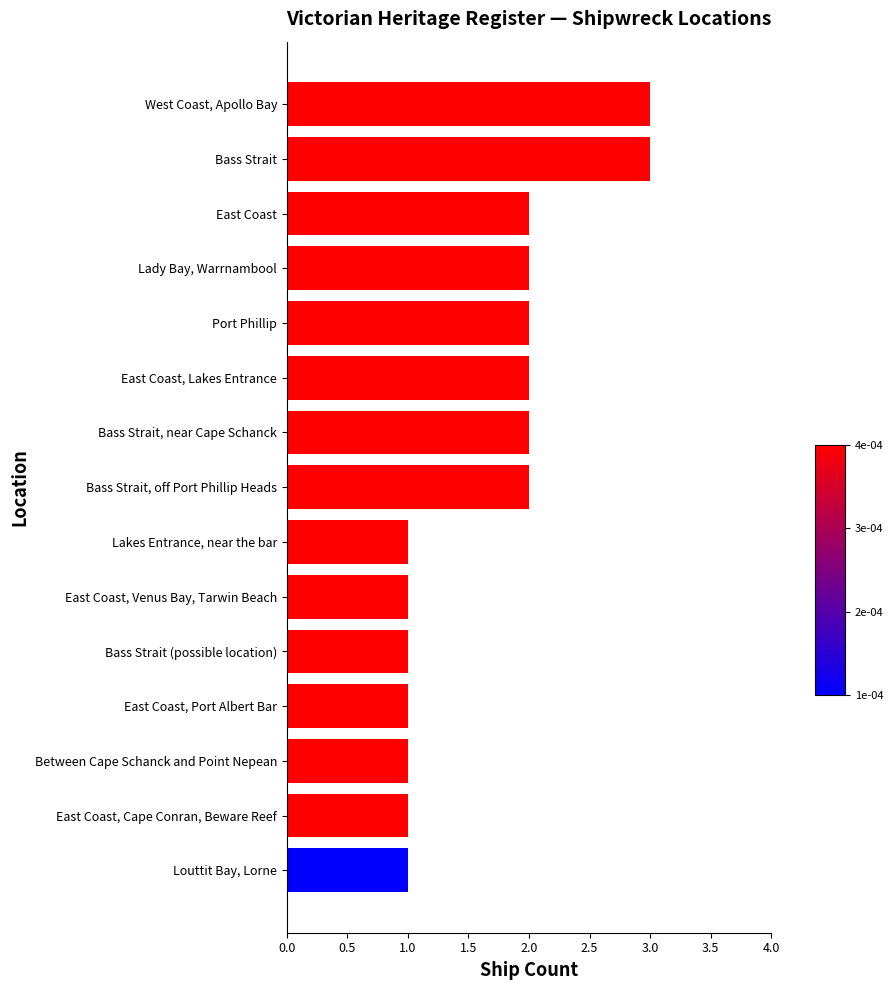

The chart shows a value of 1 at Bass Strait, off Port Phillip Heads. True or false?

False